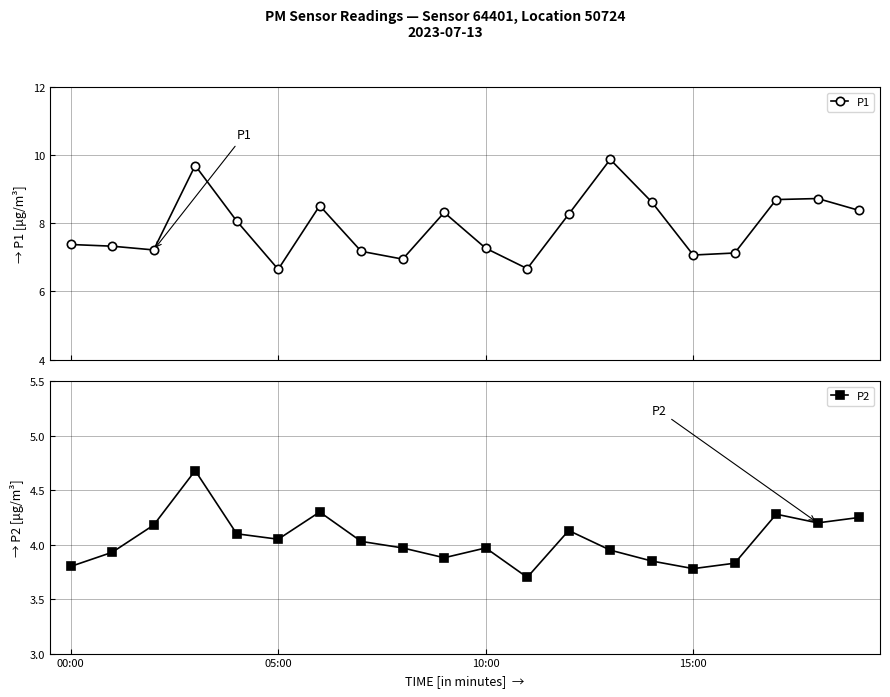

What is the value of the P1 point at the 14th from the left?

9.9